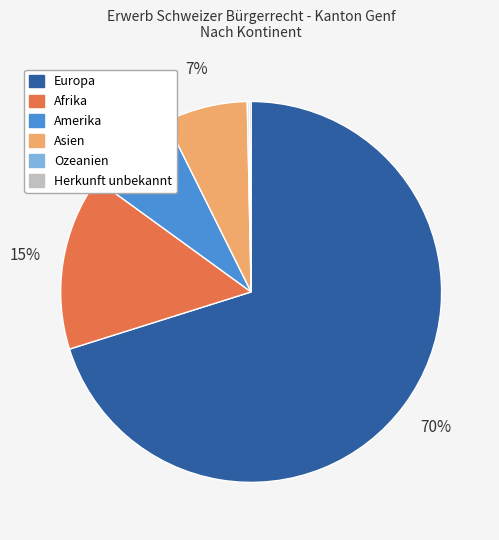

Which category accounts for the majority?

Europa